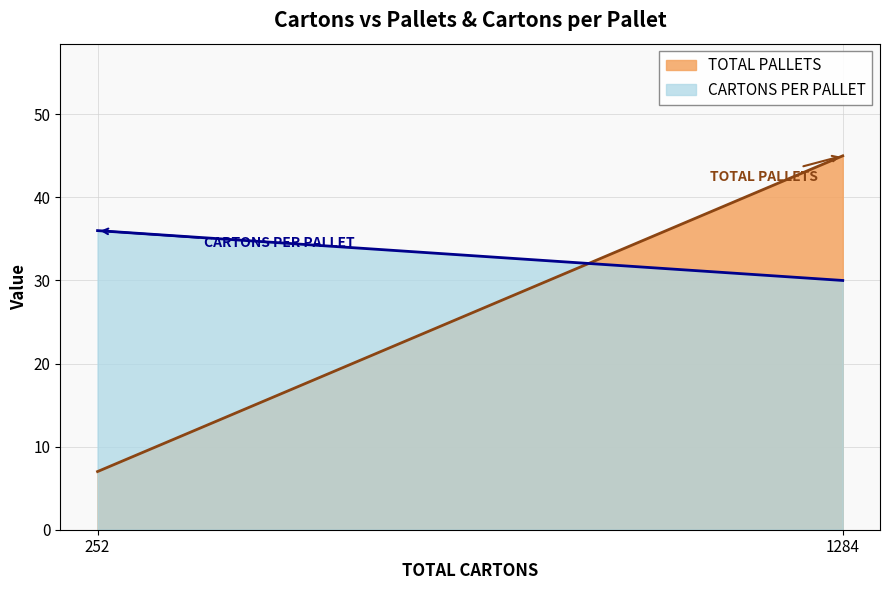

How many data points in CARTONS PER PALLET are less than 36?

1